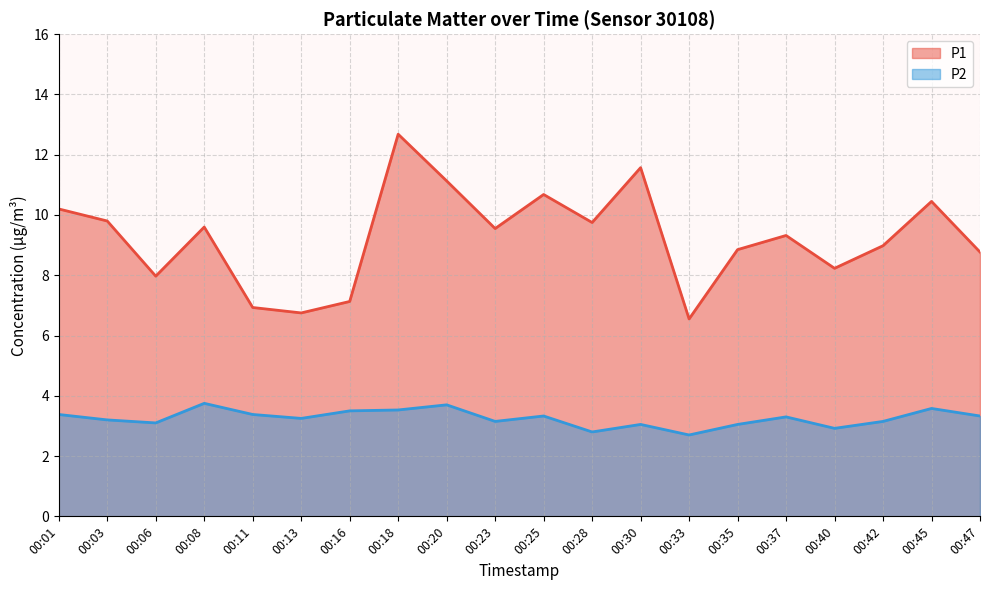

Reading left to right, extract all data points from this chart.

P1: 00:01=10.2	00:03=9.8	00:06=8.0	00:08=9.6	00:11=6.9	00:13=6.8	00:16=7.1	00:18=12.7	00:20=11.1	00:23=9.6	00:25=10.7	00:28=9.8	00:30=11.6	00:33=6.5	00:35=8.8	00:37=9.3	00:40=8.2	00:42=9.0	00:45=10.4	00:47=8.8
P2: 00:01=3.4	00:03=3.2	00:06=3.1	00:08=3.8	00:11=3.4	00:13=3.2	00:16=3.5	00:18=3.5	00:20=3.7	00:23=3.1	00:25=3.3	00:28=2.8	00:30=3.0	00:33=2.7	00:35=3.0	00:37=3.3	00:40=2.9	00:42=3.1	00:45=3.6	00:47=3.3